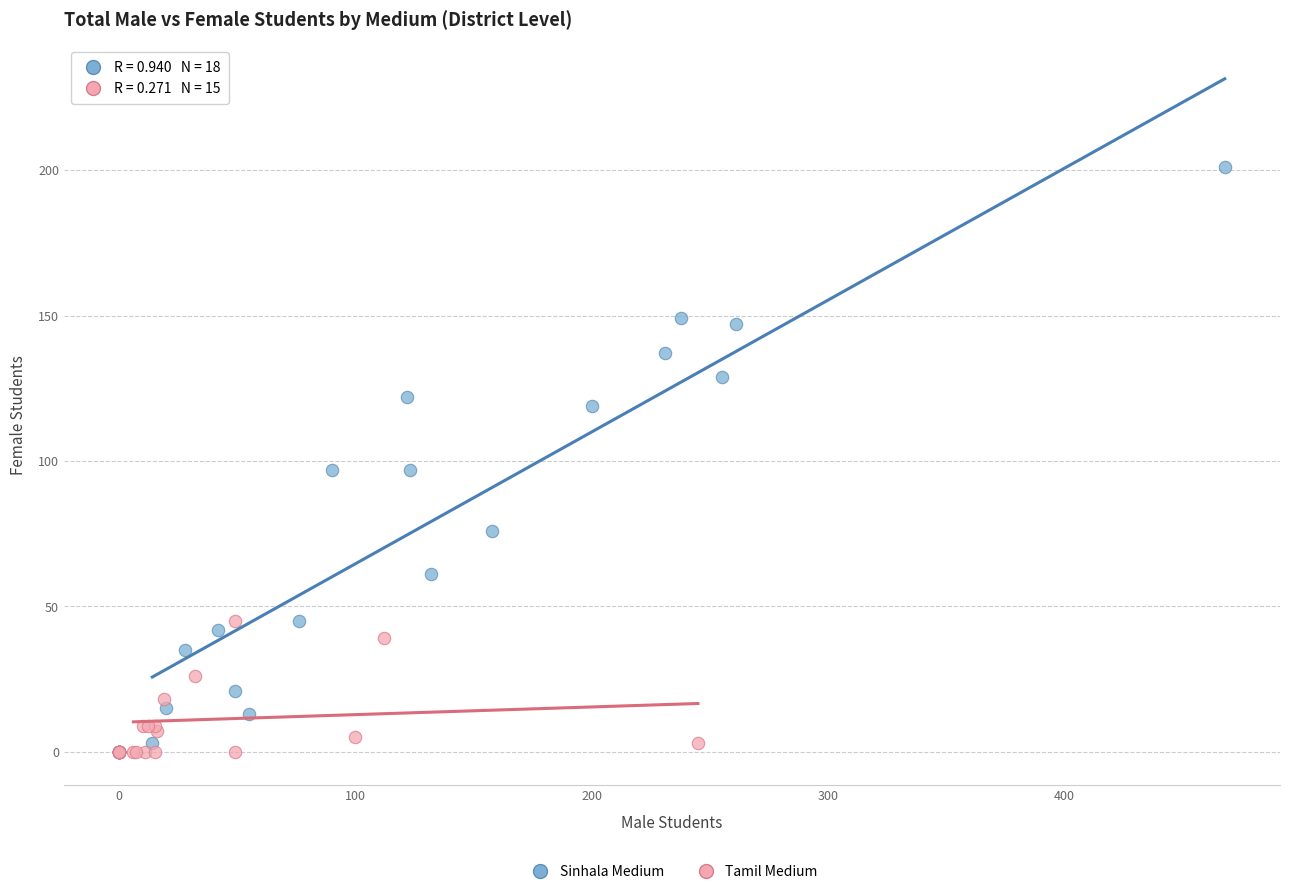

Which series reaches the maximum Y coordinate?

Sinhala Medium